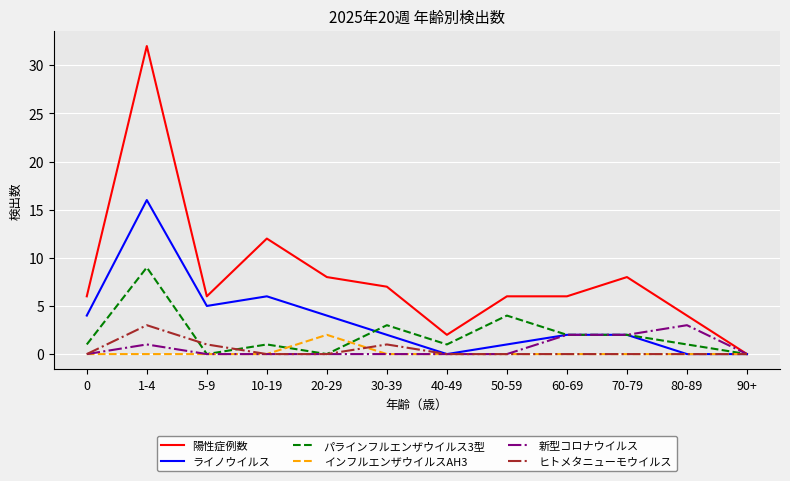

What is the greatest value displayed?

32